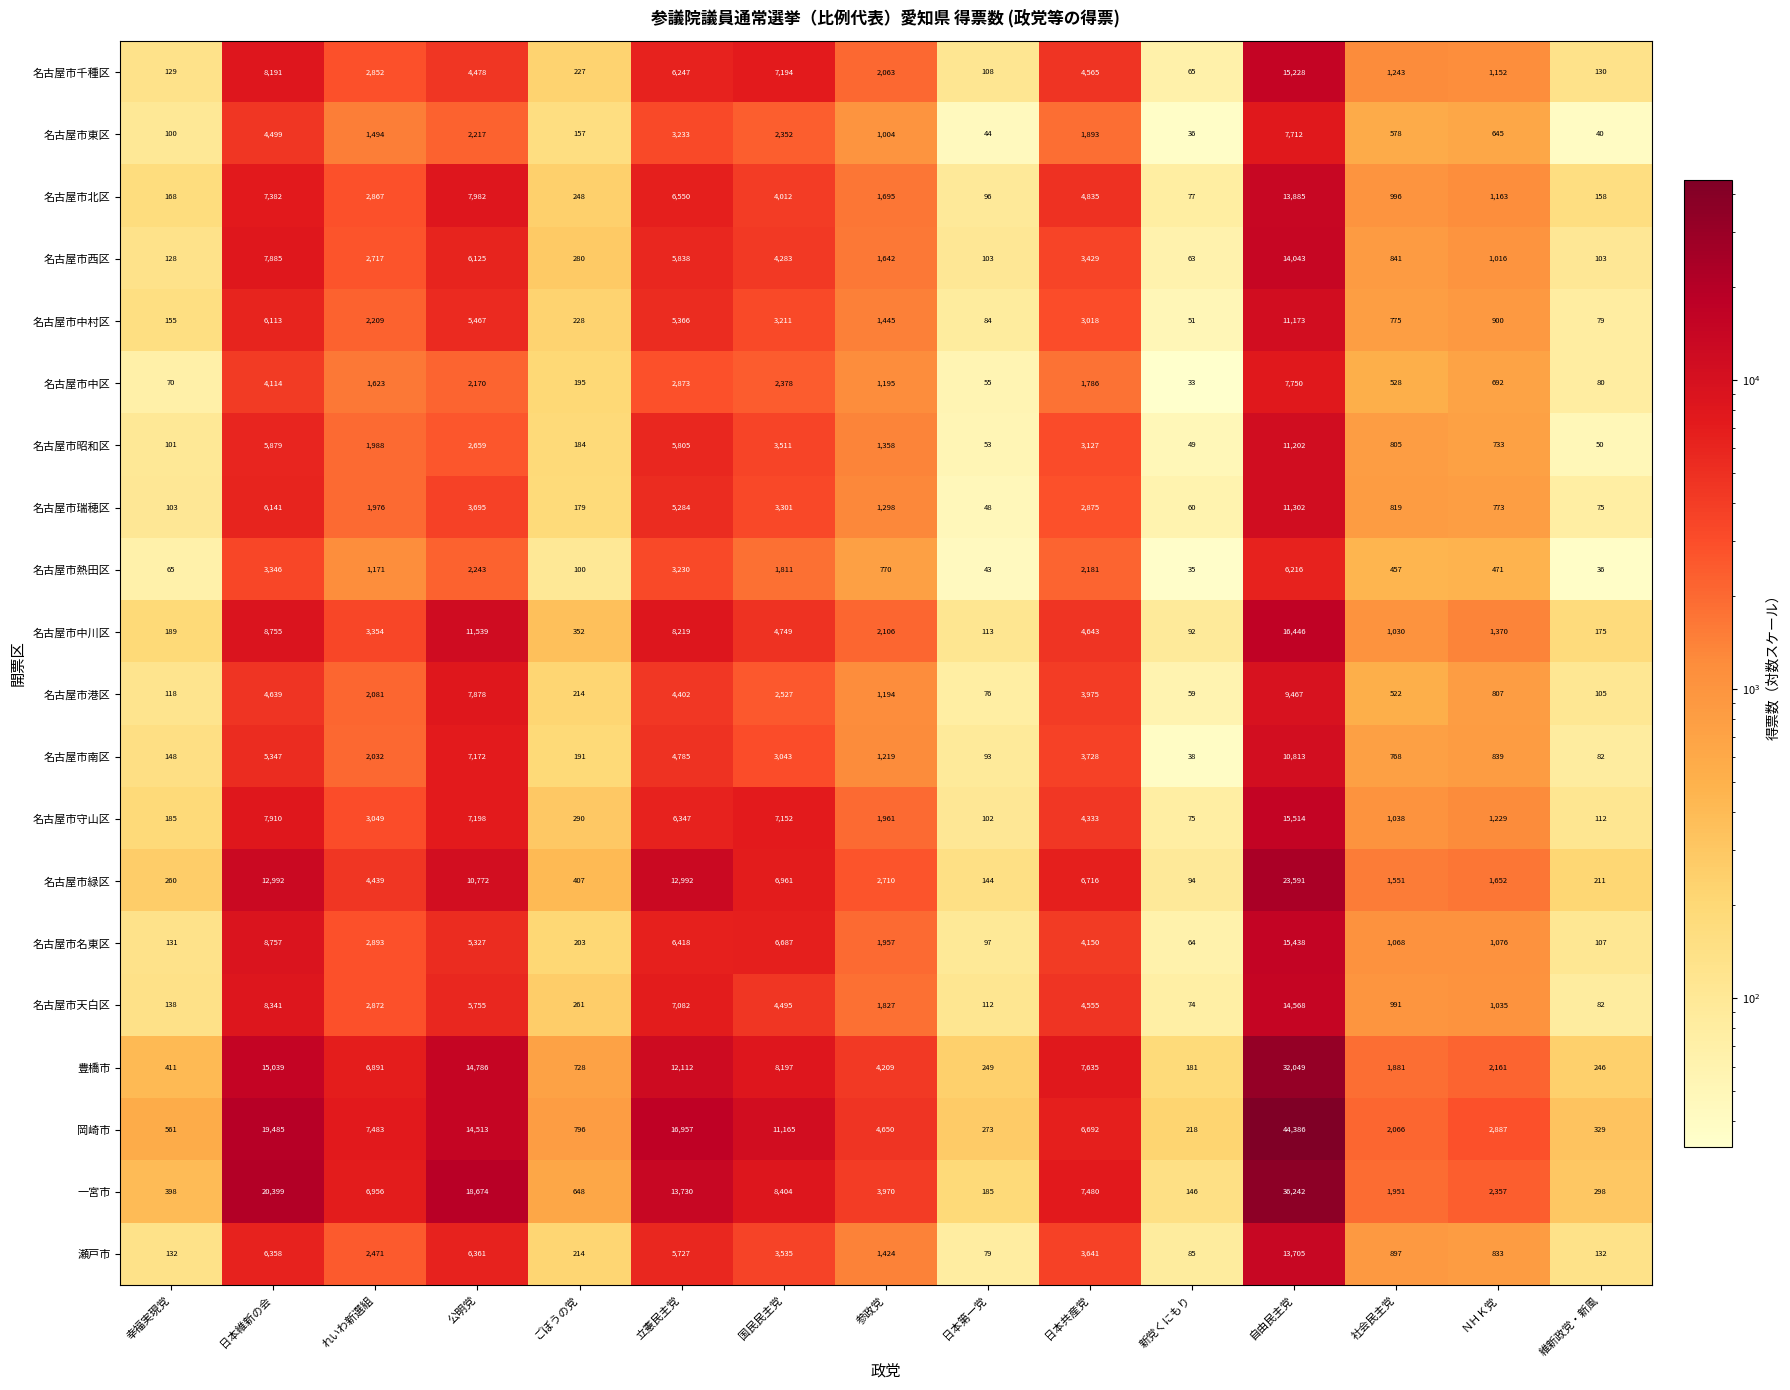

Which series has the widest spread of values?

岡崎市